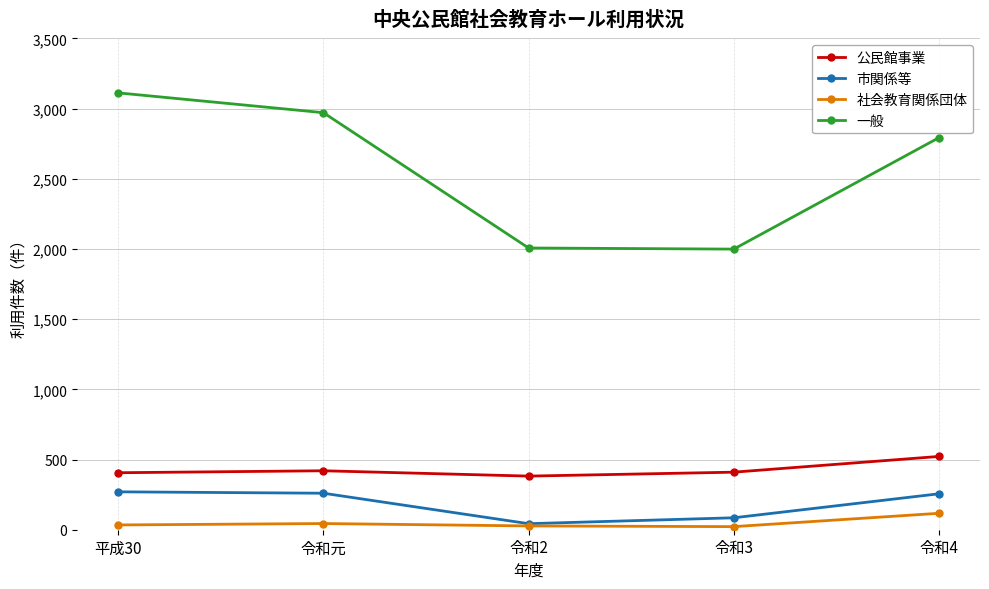

What is the label of the 1st point from the right?

令和4